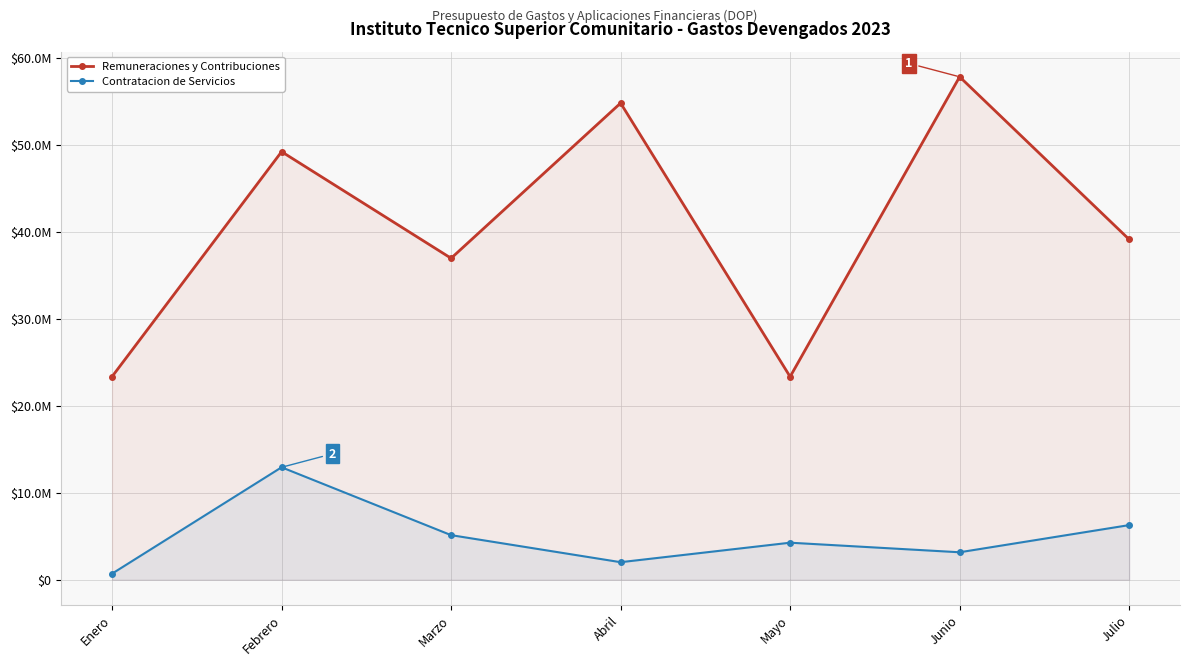

Which series has the largest total across all categories?

Remuneraciones y Contribuciones